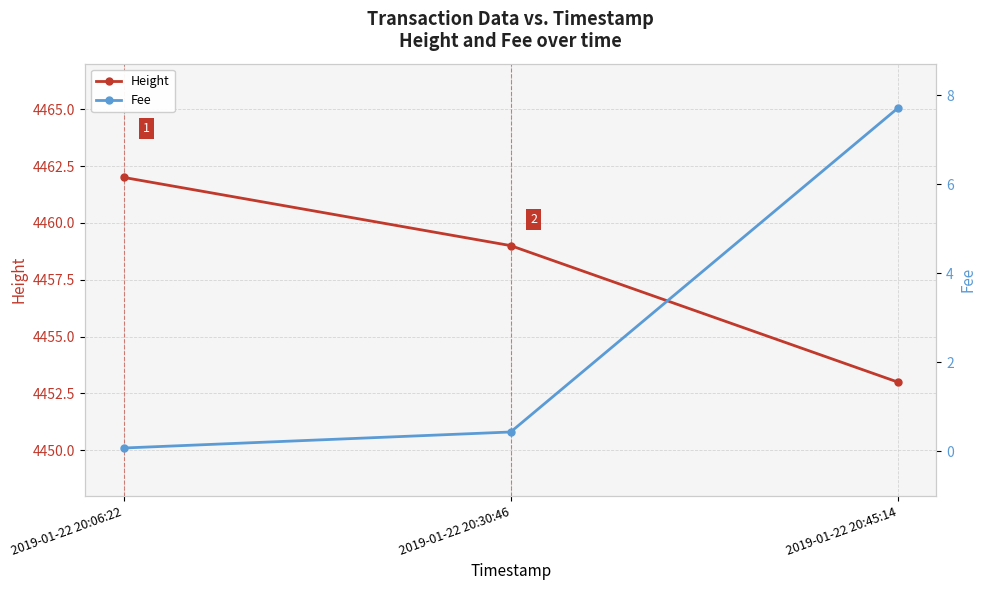

What is the total value across all series at 2019-01-22 20:45:14?

4460.7